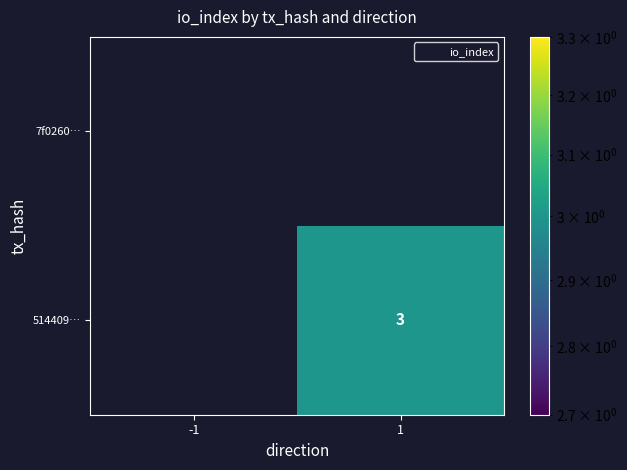

Which has a higher value, 1 or -1?

1